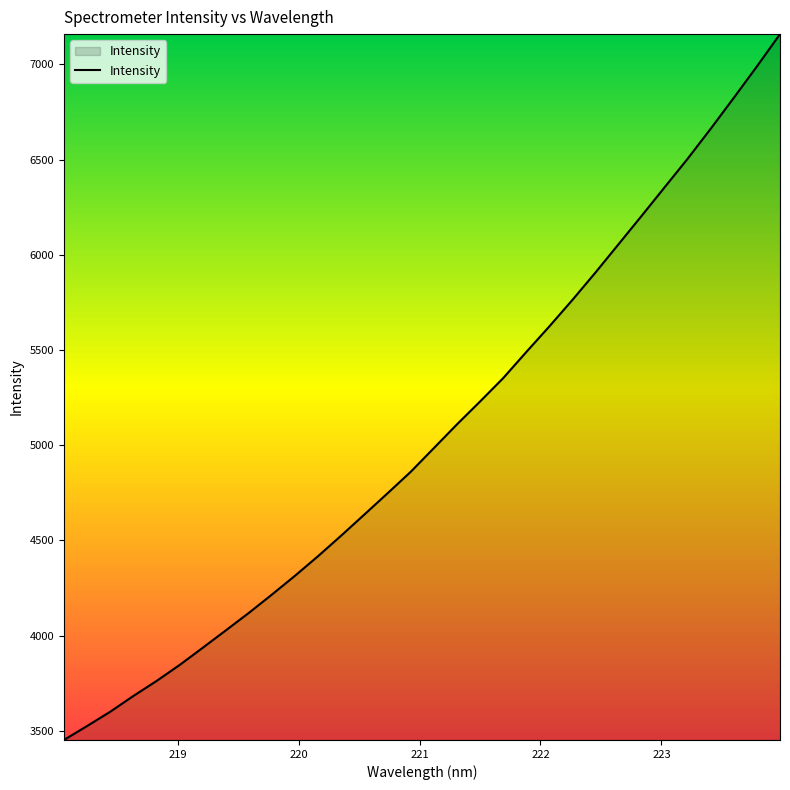

What is the difference between the maximum and minimum values?

3707.8